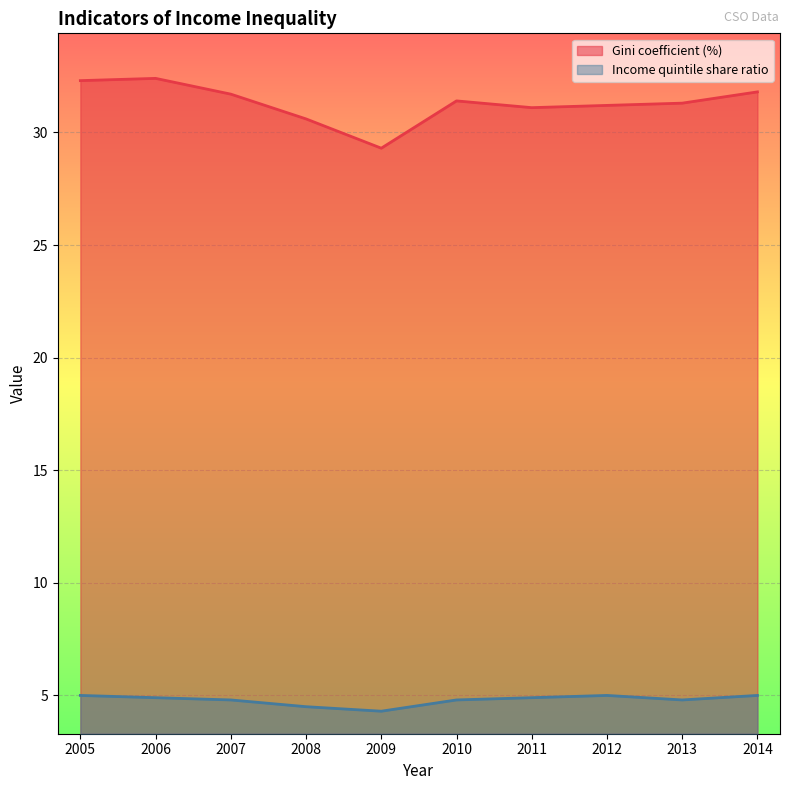

Rank the series by their average value, from lowest to highest.

Income quintile share ratio, Gini coefficient (%)